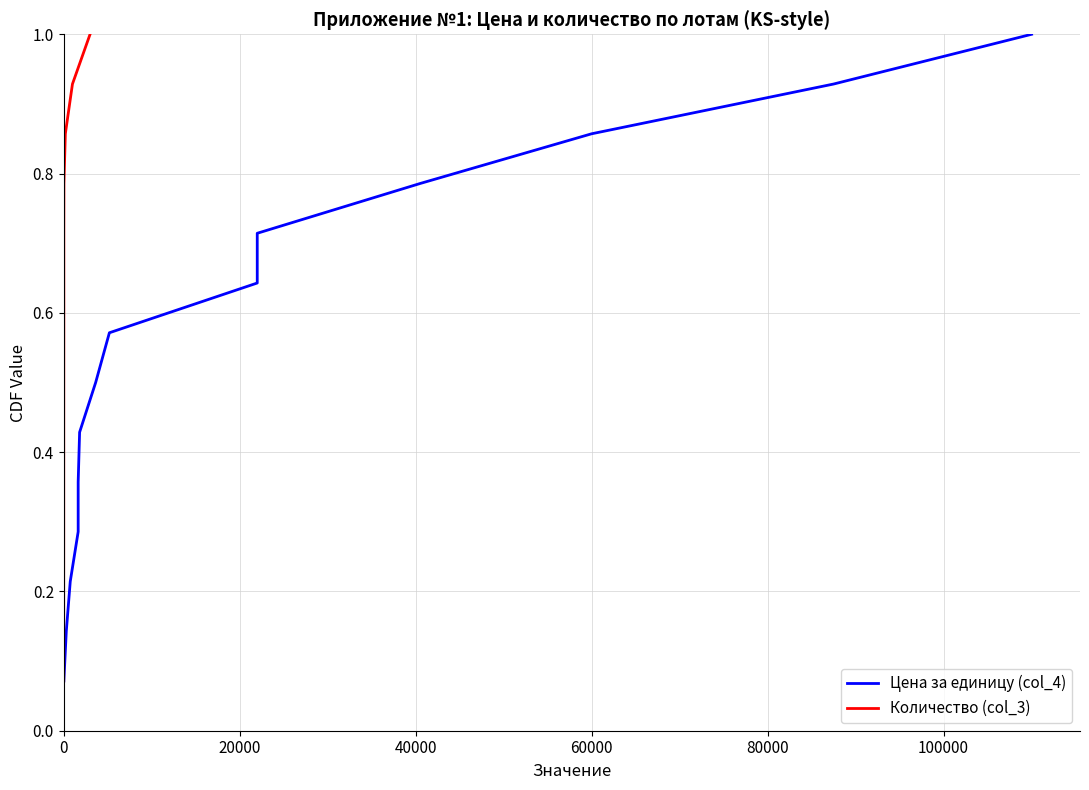

What is the value of the Цена за единицу (col_4) point at the 6th from the left?

0.4